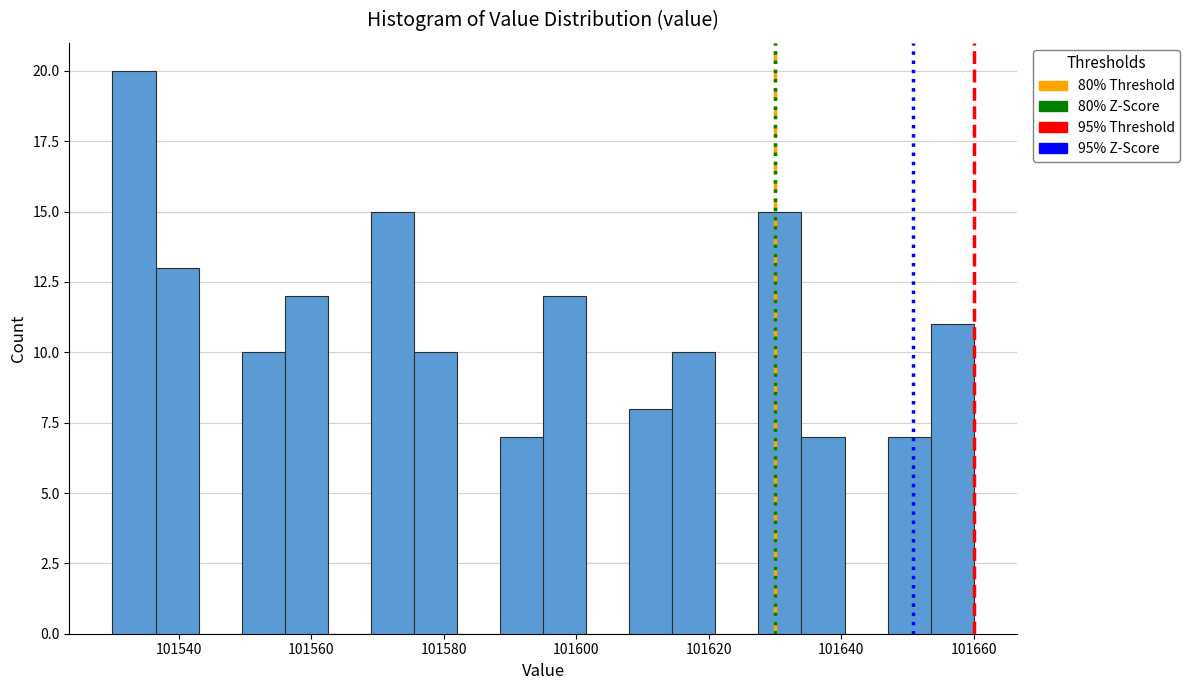

Around what value on the x-axis is the tallest bar? Give the approximate position of its centre, as read against the axis.

101534